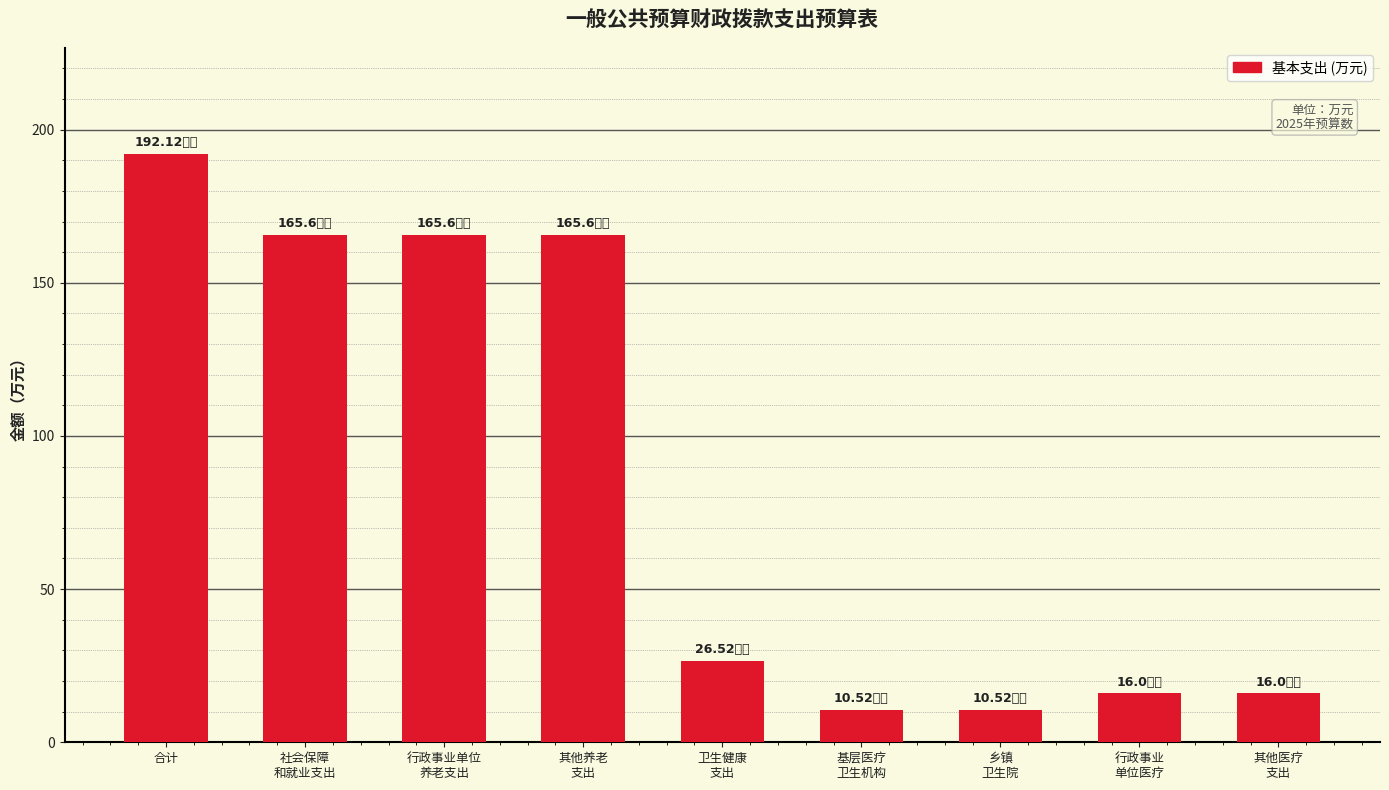

What is the change in value from 其他养老
支出 to 其他医疗
支出?

-149.6